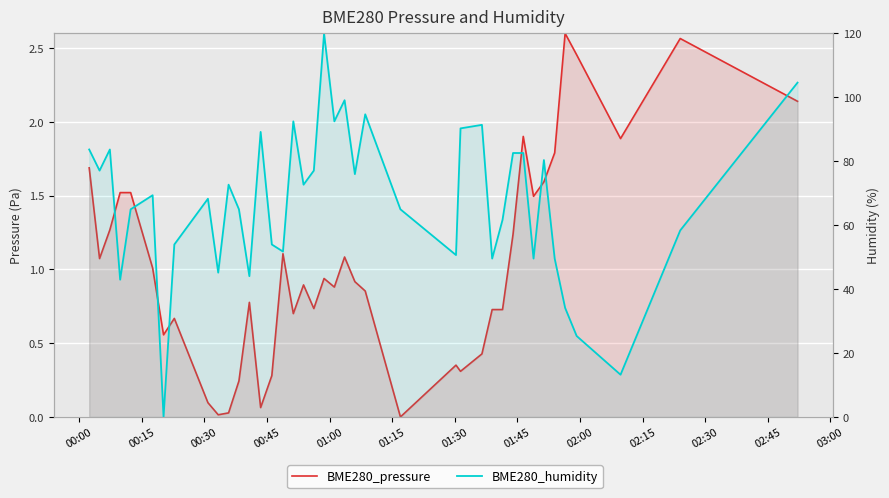

How many lines are shown in the chart?

2